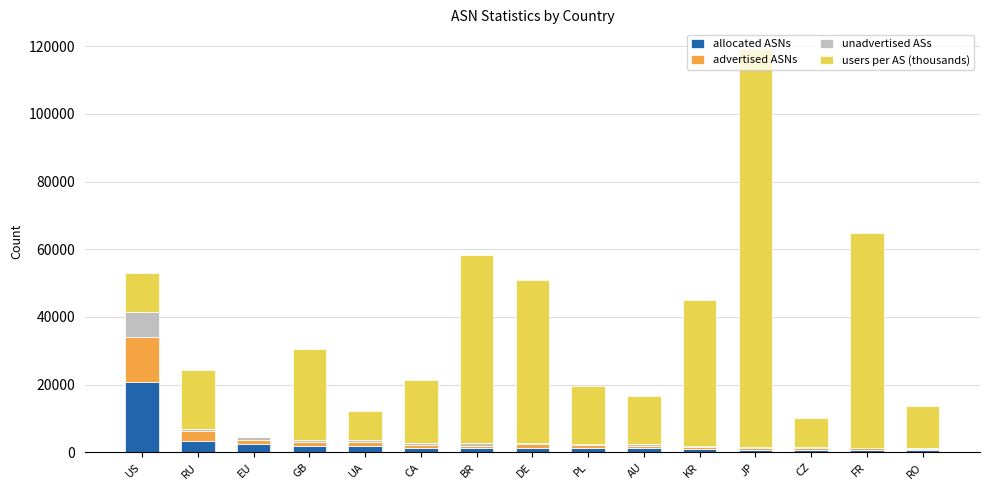

Are the bars horizontal?

No